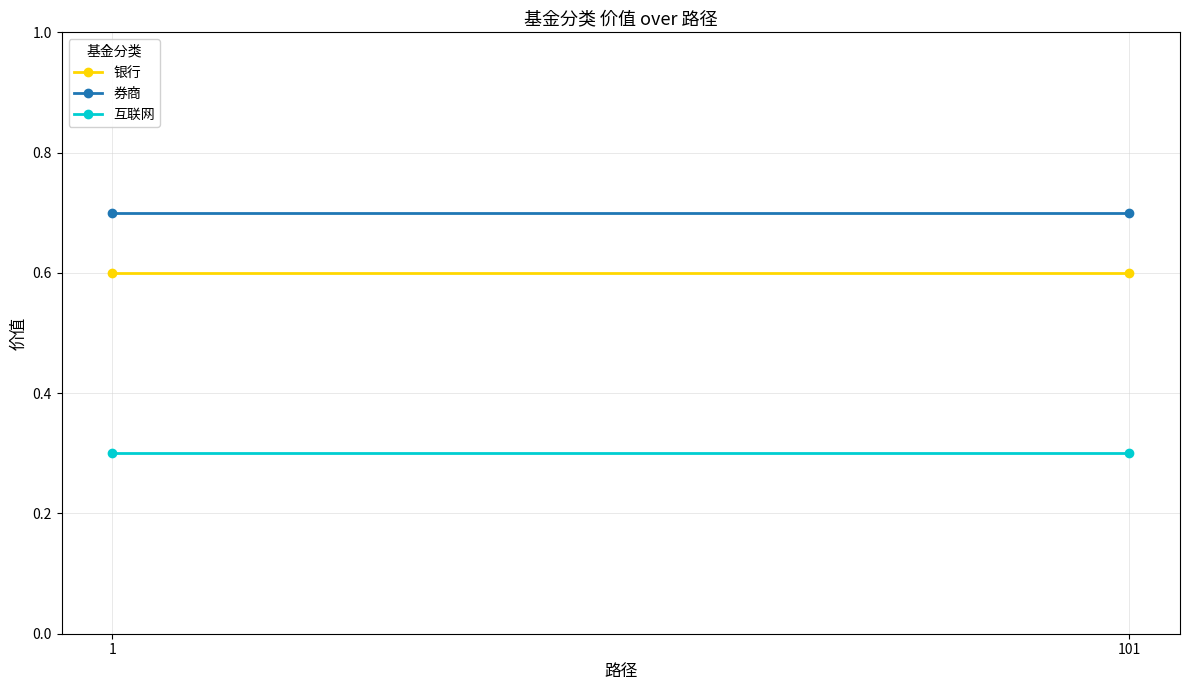

True or false: 互联网 has a value of 0.4 at 101.

False